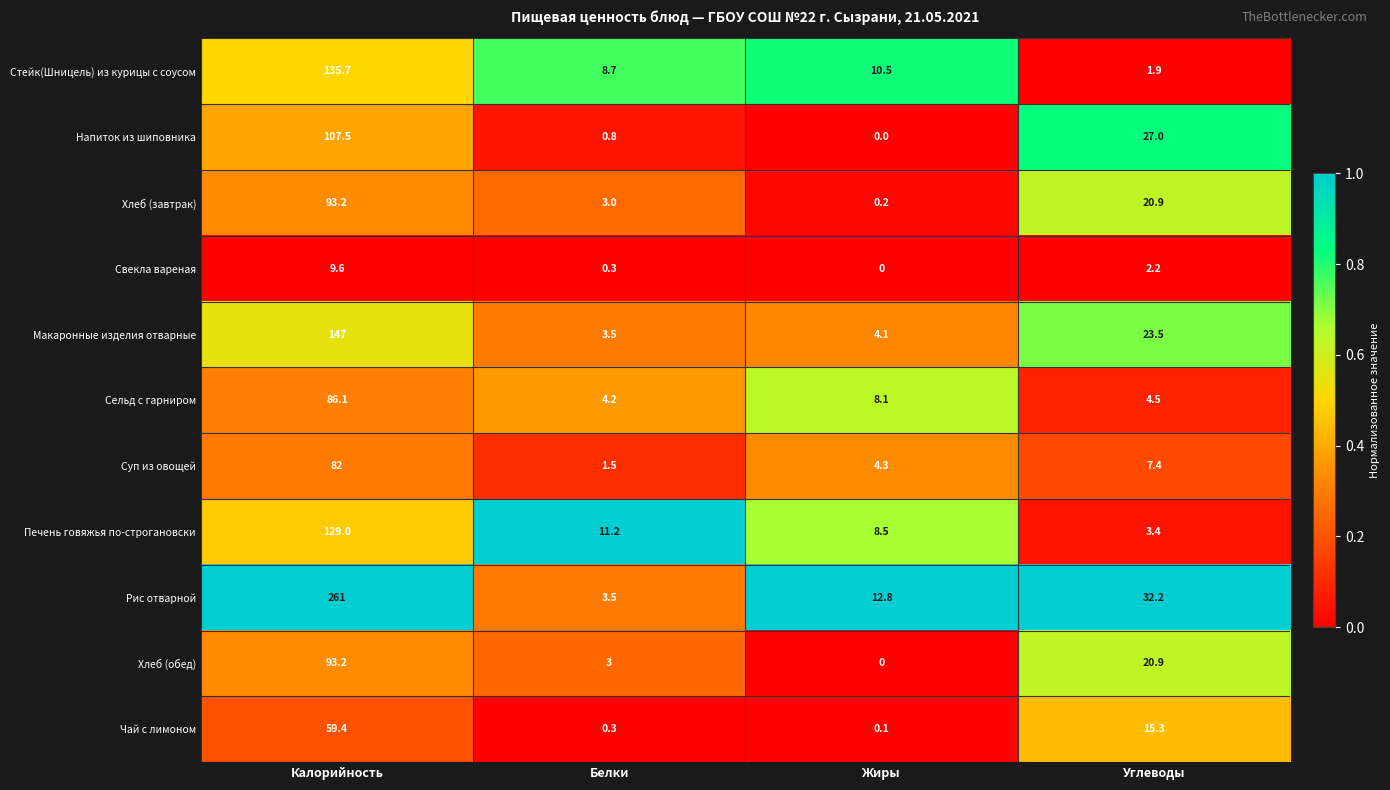

Which series has the largest total across all categories?

Рис отварной